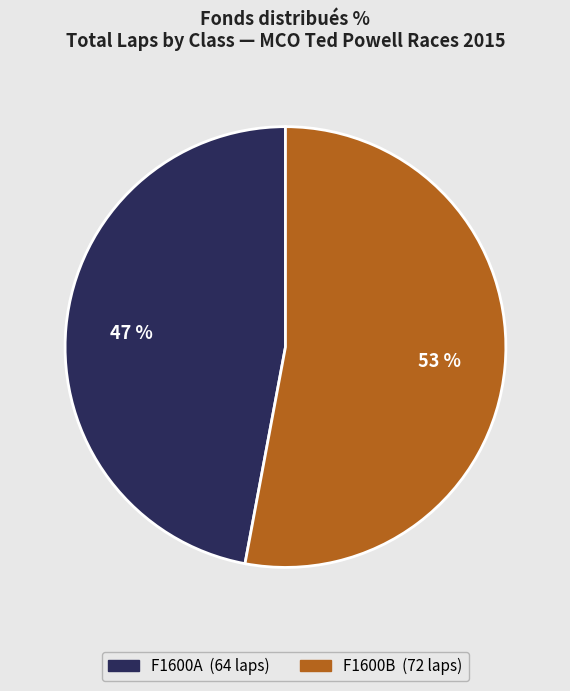

What percentage is the F1600A slice, to the nearest percent?

47%